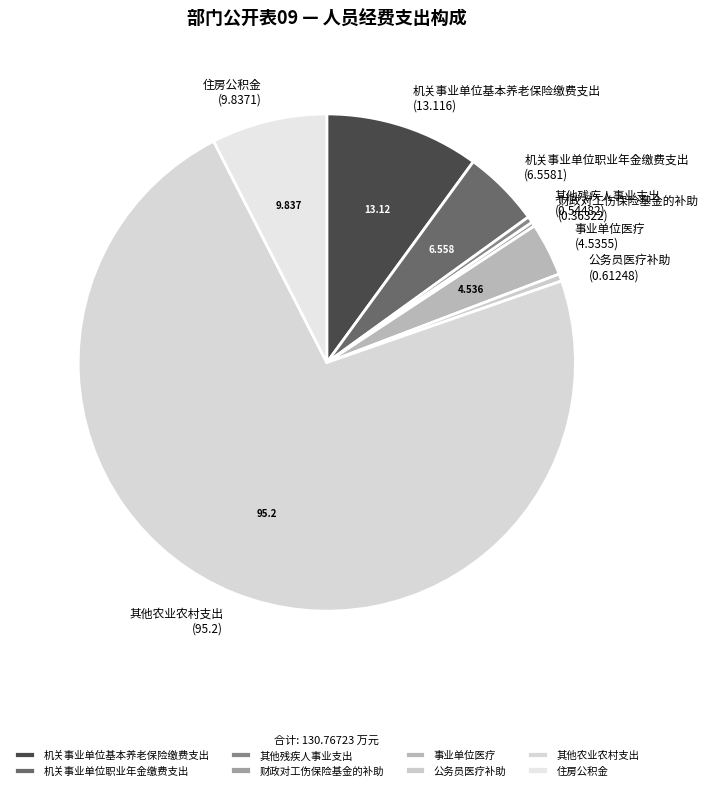

Approximately how many times larger is the value at 机关事业单位职业年金缴费支出 compared to 机关事业单位基本养老保险缴费支出?

0.5